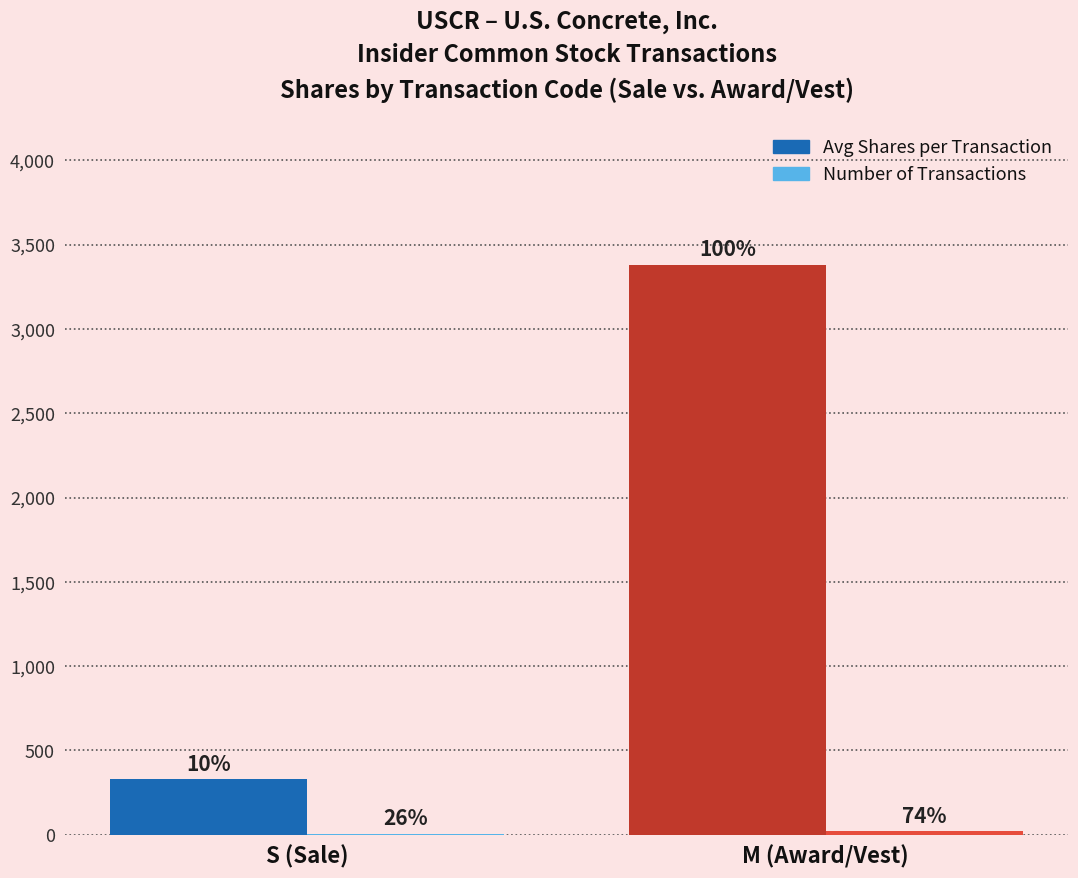

Are the bars horizontal?

No